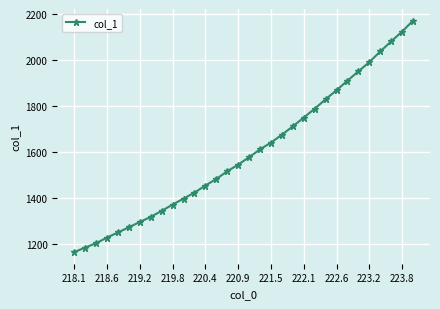

What is the value of the 12th point from the left?

1422.5